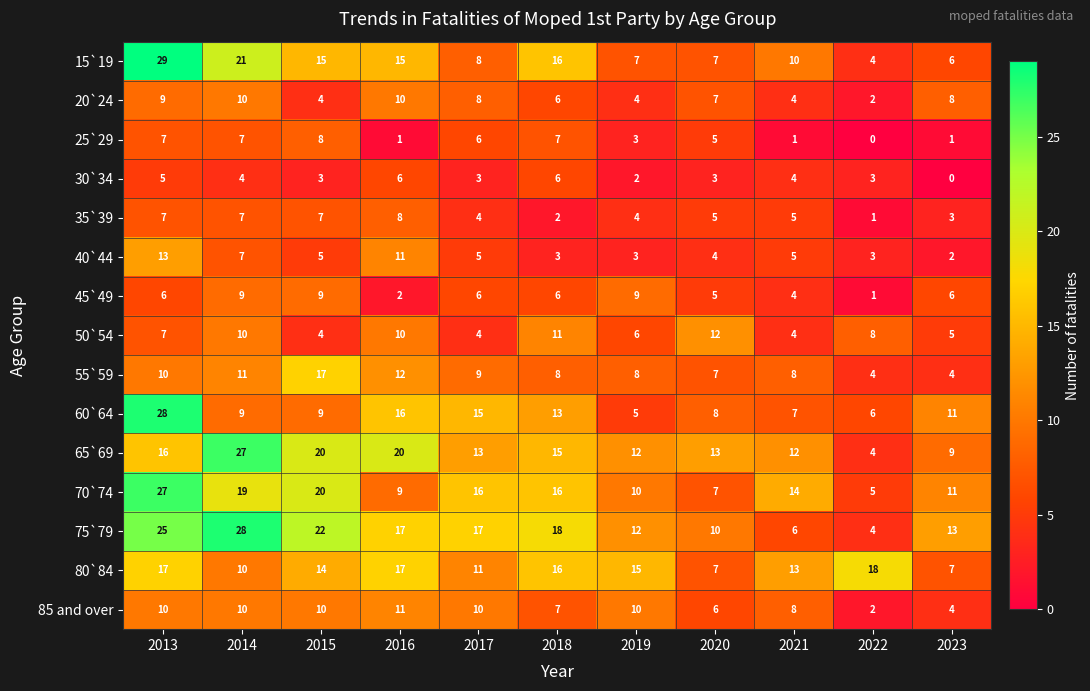

Which series has the largest total across all categories?

75`79